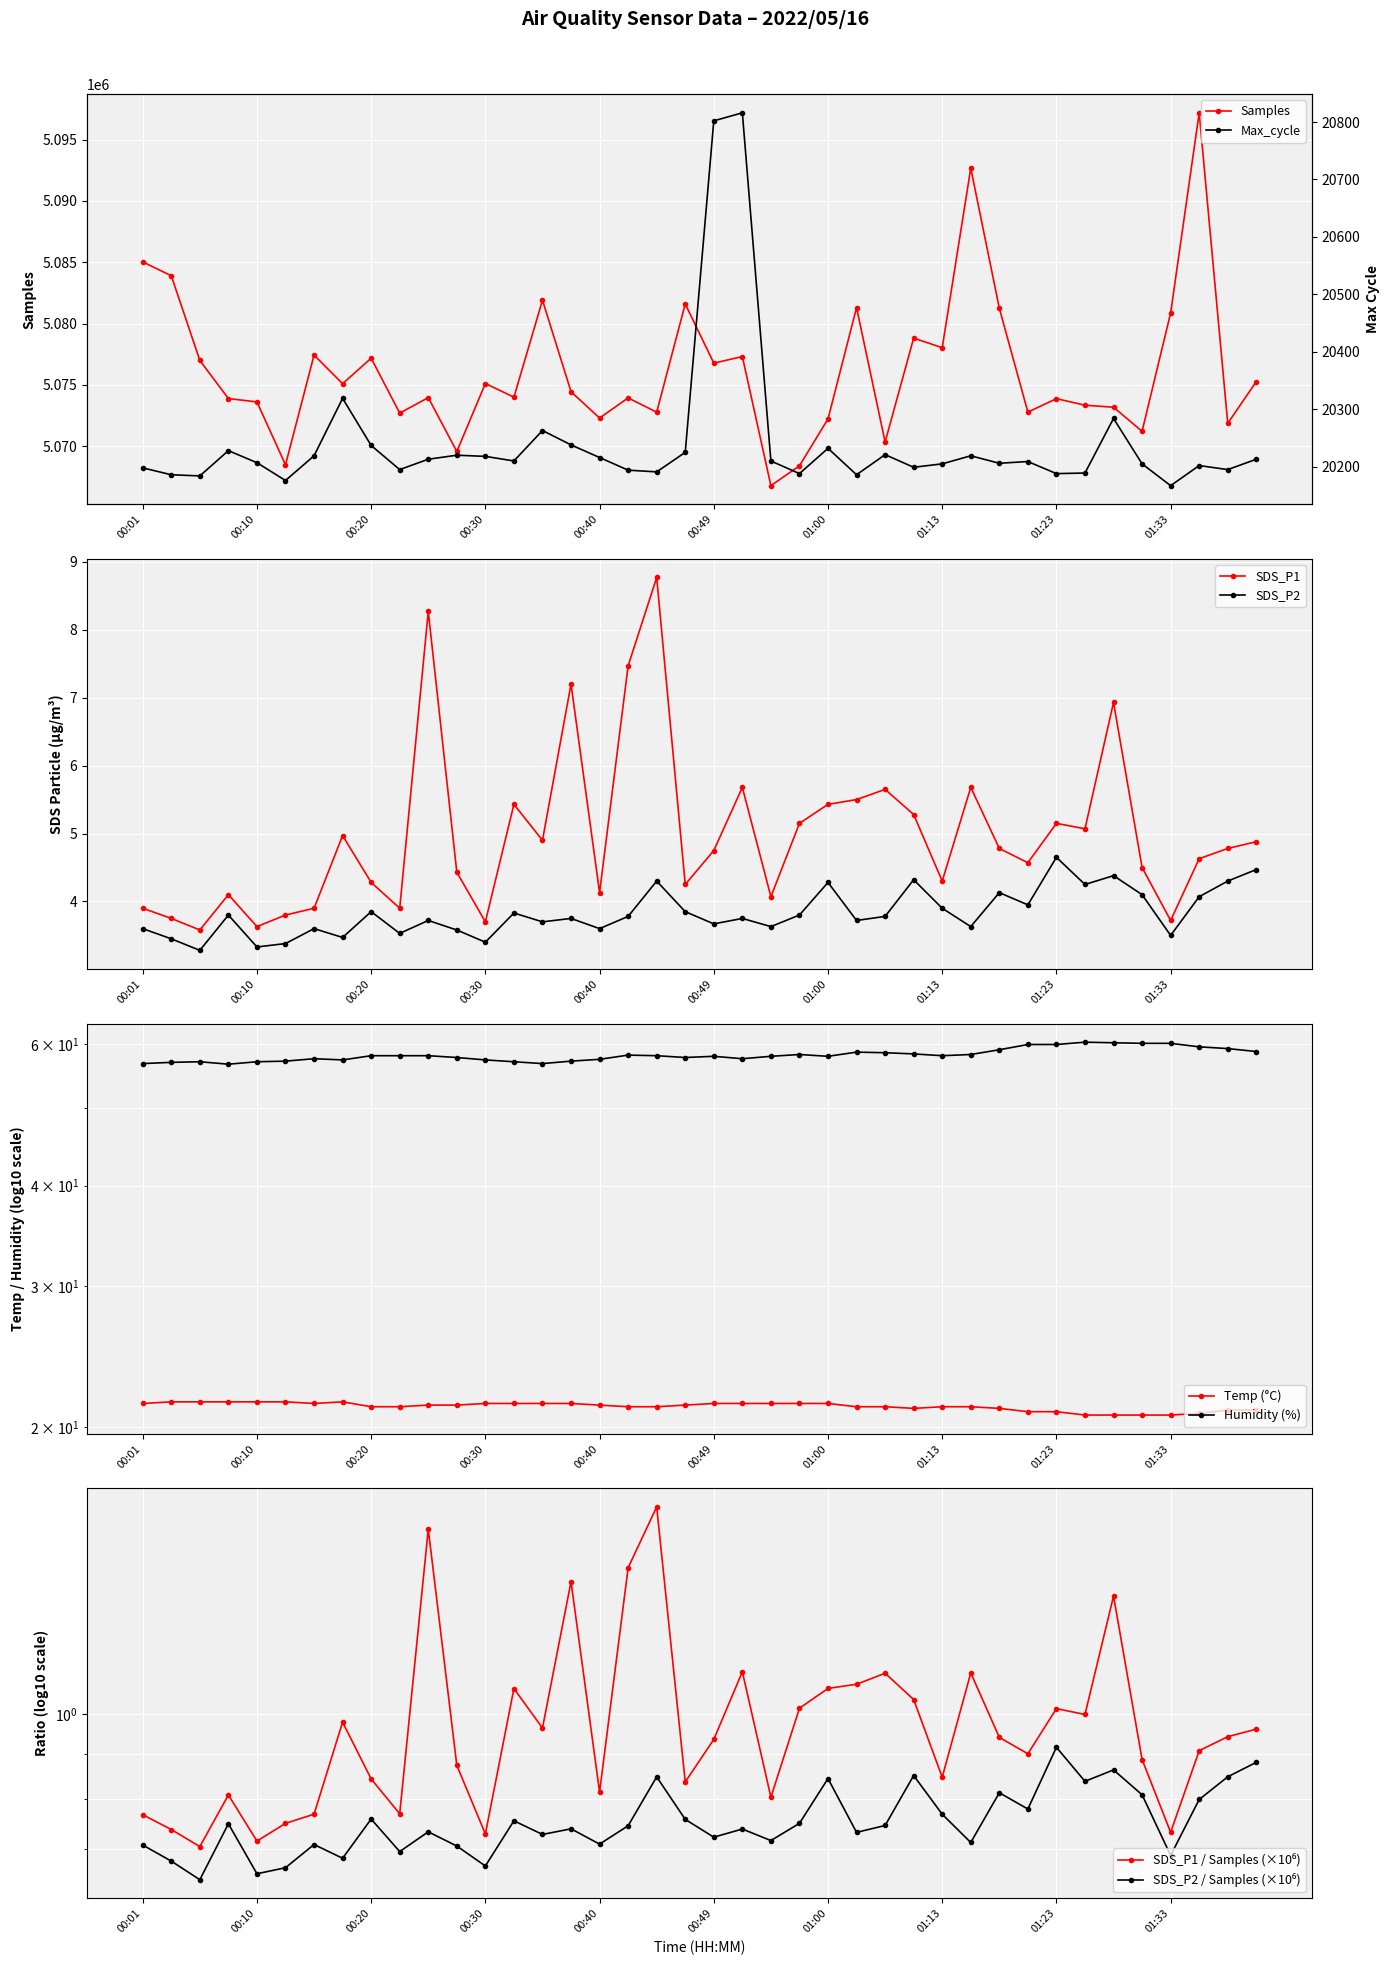

Where is the first local maximum for SDS_P1?

00:08